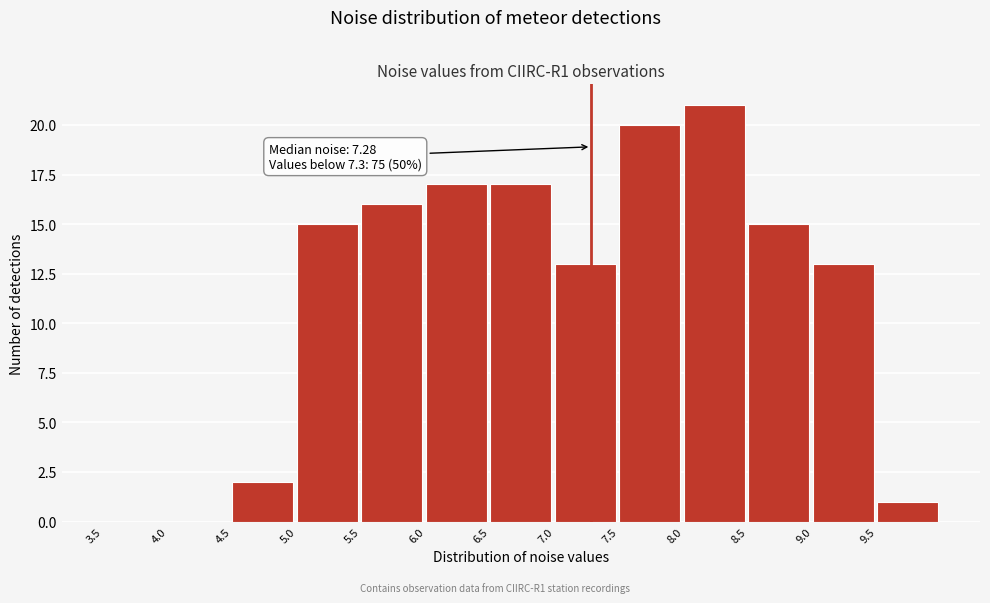

Over which range of the x-axis is the bar tallest?

8.0 to 8.5